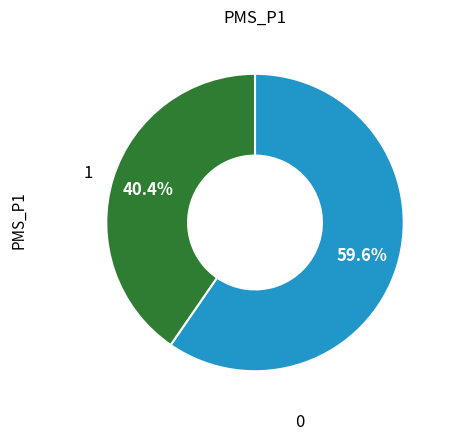

Is there any slice that represents more than half of the pie?

Yes